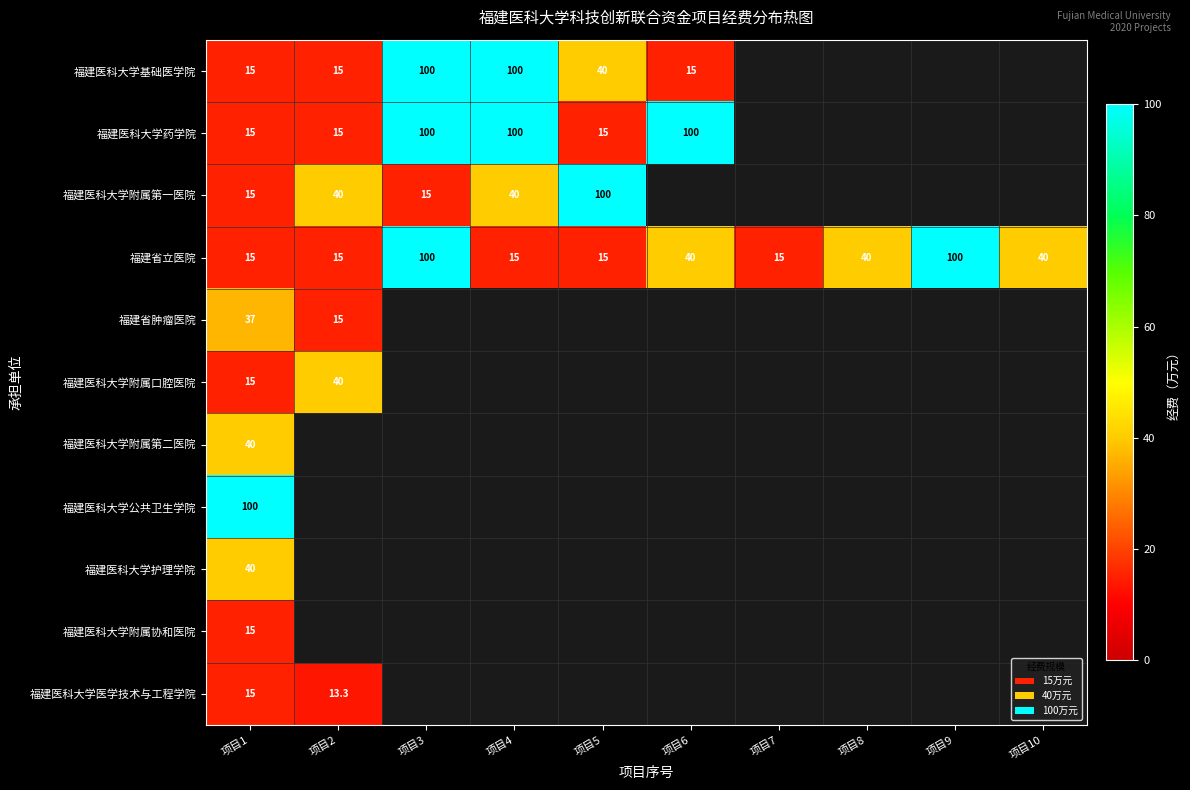

Is it true that 福建医科大学附属第一医院 equals 66.3 at 项目4?

False